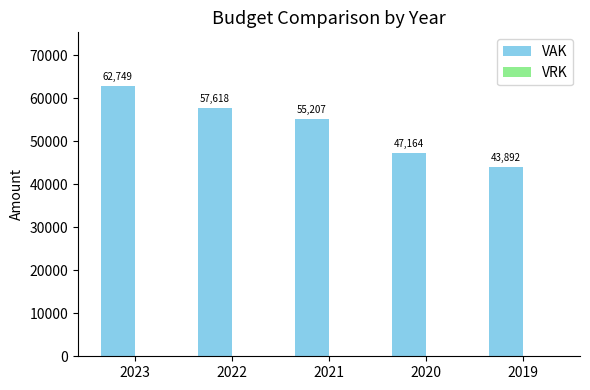

Between 2022 and 2019, which is larger?

2022